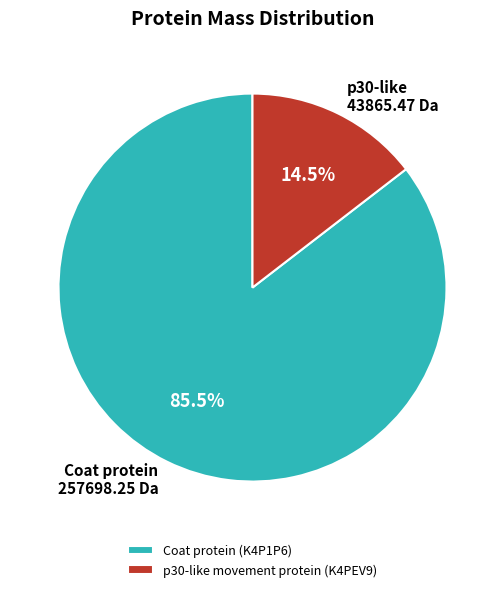

To the nearest percent, what is the average slice percentage?

50%